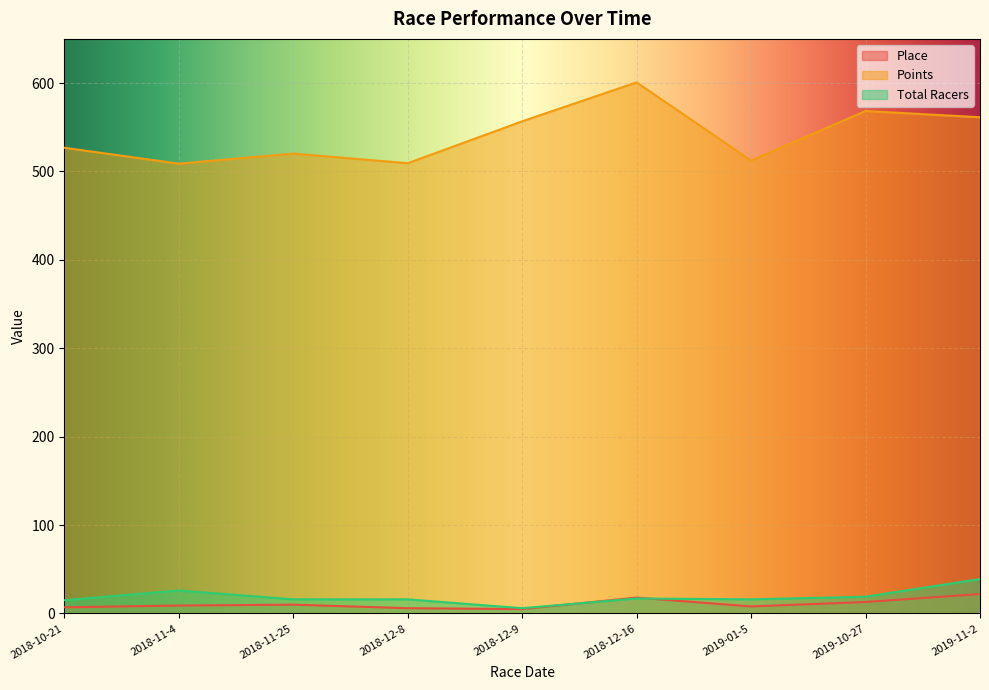

Reading left to right, extract all data points from this chart.

Place: 2018-10-21=7.0	2018-11-4=9.0	2018-11-25=10.0	2018-12-8=6.0	2018-12-9=5.0	2018-12-16=18.0	2019-01-5=8.0	2019-10-27=13.0	2019-11-2=22.0
Points: 2018-10-21=526.8	2018-11-4=508.8	2018-11-25=520.2	2018-12-8=509.4	2018-12-9=556.8	2018-12-16=600.8	2019-01-5=512.3	2019-10-27=568.4	2019-11-2=561.3
Total Racers: 2018-10-21=15.0	2018-11-4=26.0	2018-11-25=16.0	2018-12-8=16.0	2018-12-9=6.0	2018-12-16=17.0	2019-01-5=16.0	2019-10-27=19.0	2019-11-2=39.0